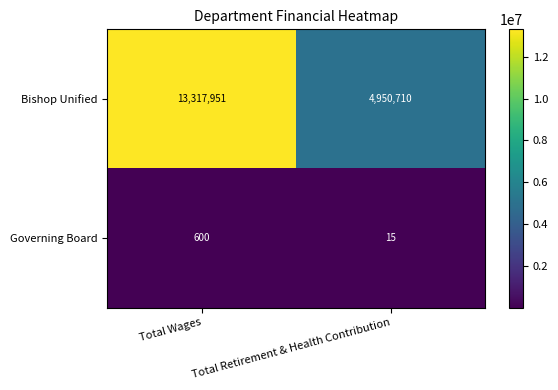

What value does the Bishop Unified series have at Total Retirement & Health Contribution, to the nearest 100?

4950700